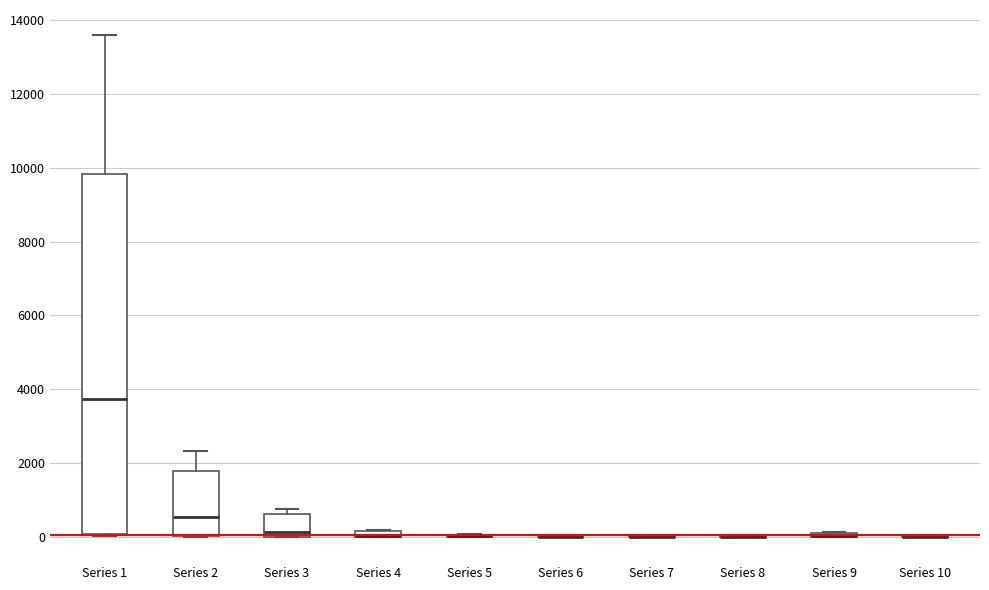

Where is the lower edge of the box for Series 2 on the y-axis? The values are not printed on the chart, so give them approximately, as read against the axis.

0